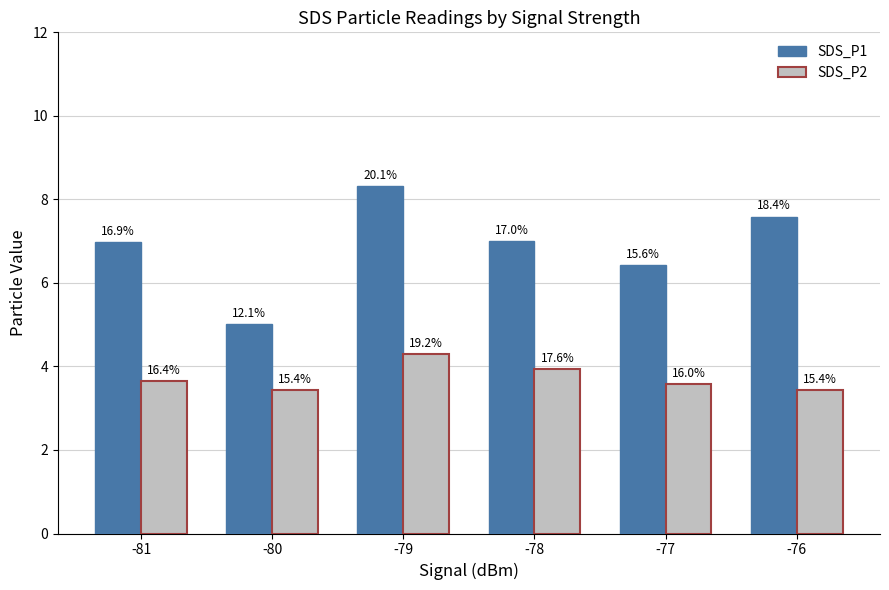

Reading left to right, what are all the values shown in this chart?

SDS_P1: 7.0	5.0	8.3	7.0	6.4	7.6
SDS_P2: 3.6	3.4	4.3	3.9	3.6	3.4